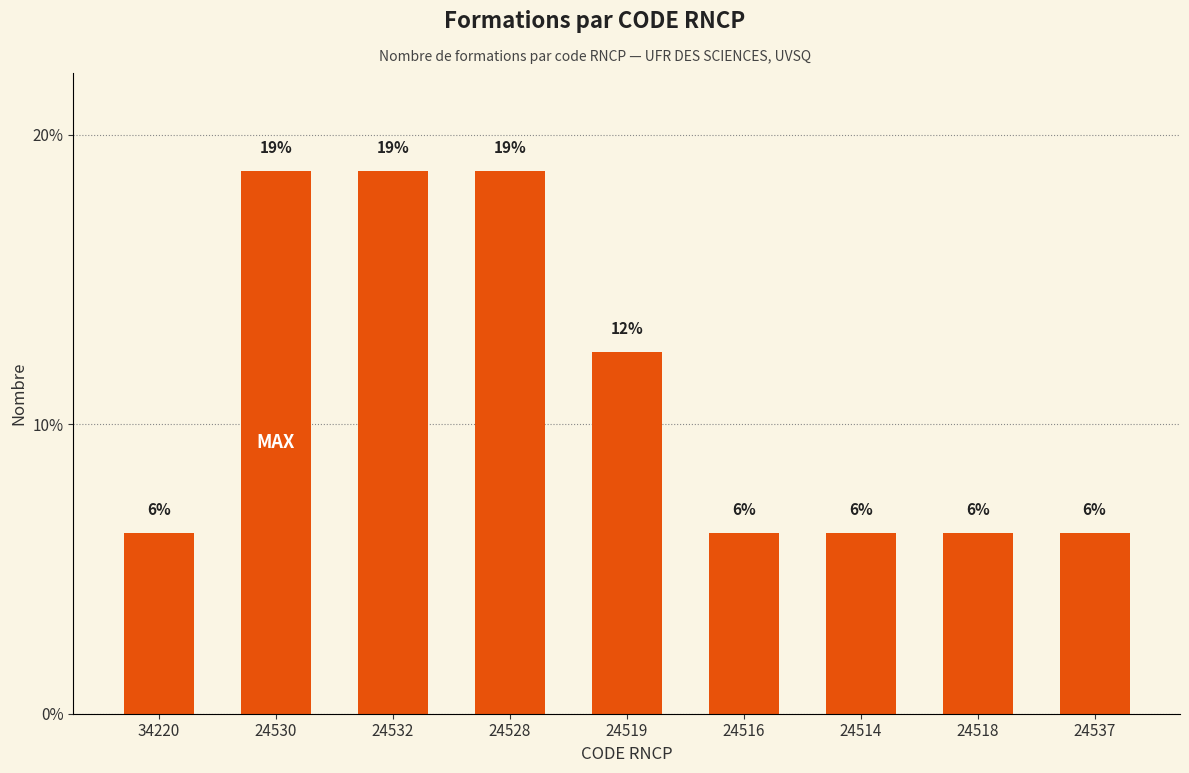

Is it true that the value at 34220 is 6.2?

True